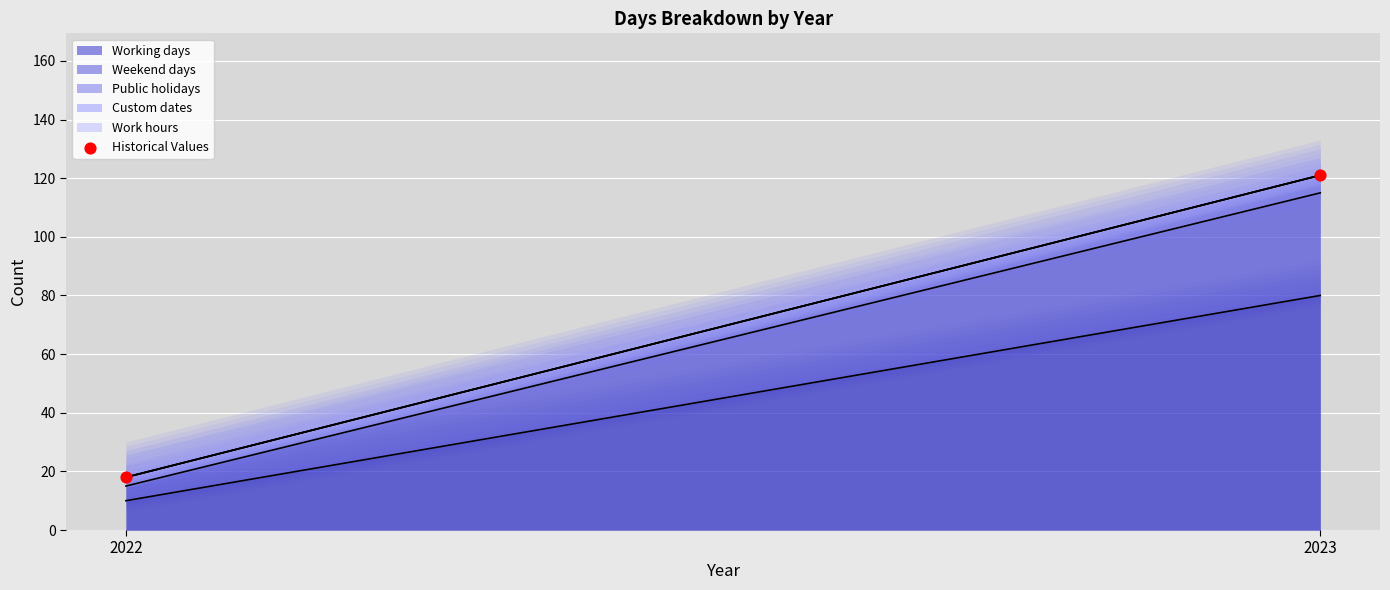

What is the average Y value?

70